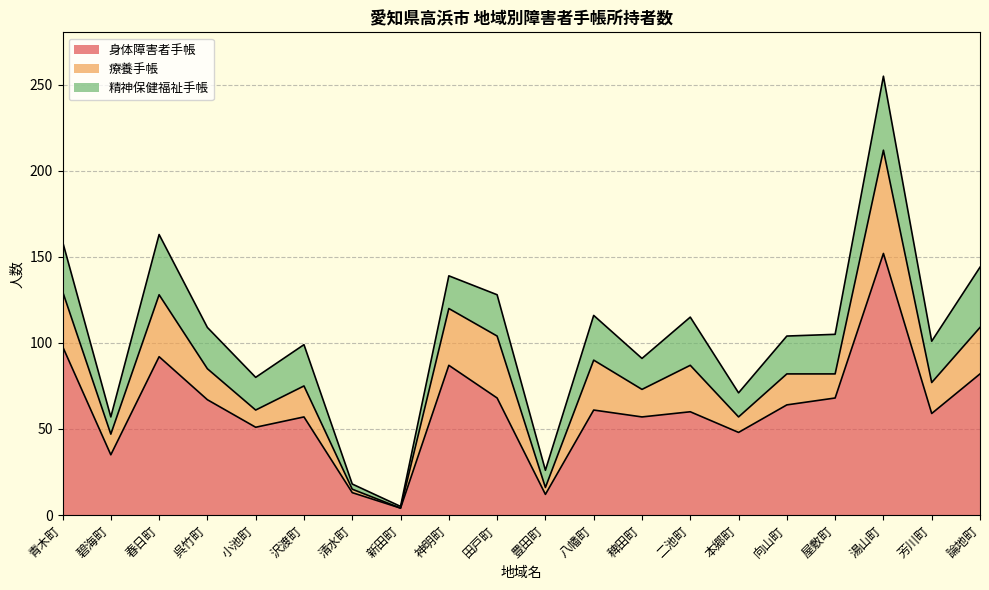

Which series has the largest total across all categories?

身体障害者手帳